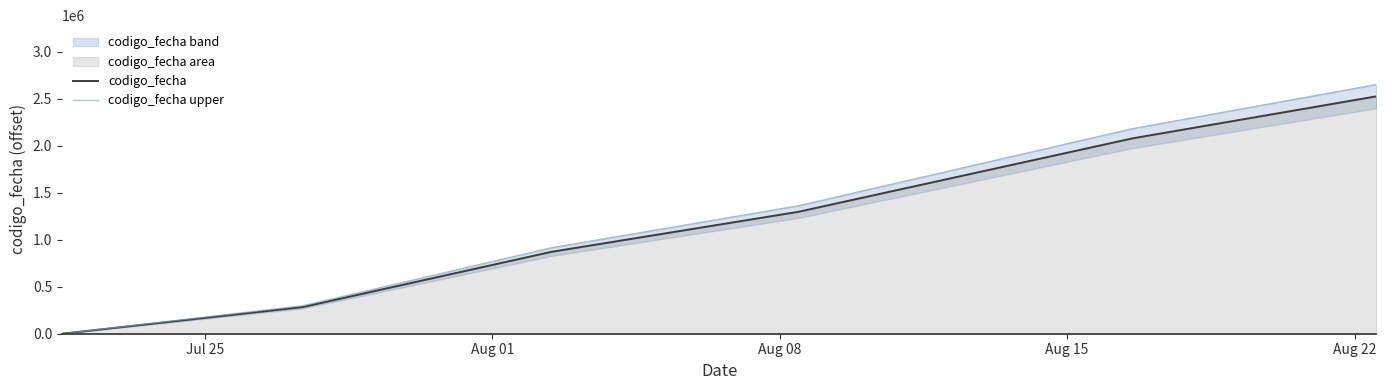

What is the maximum value for codigo_fecha?

2525578